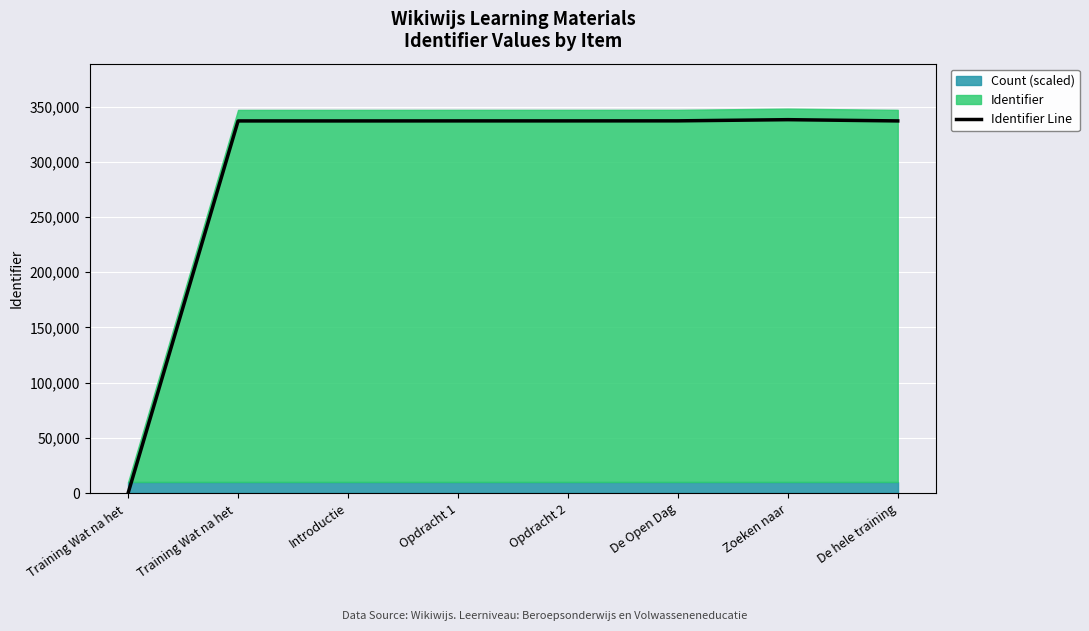

List the labels in order of value, smallest first.

Training Wat na het , Training Wat na het , Introductie, De hele training, Opdracht 1, Opdracht 2, De Open Dag, Zoeken naar